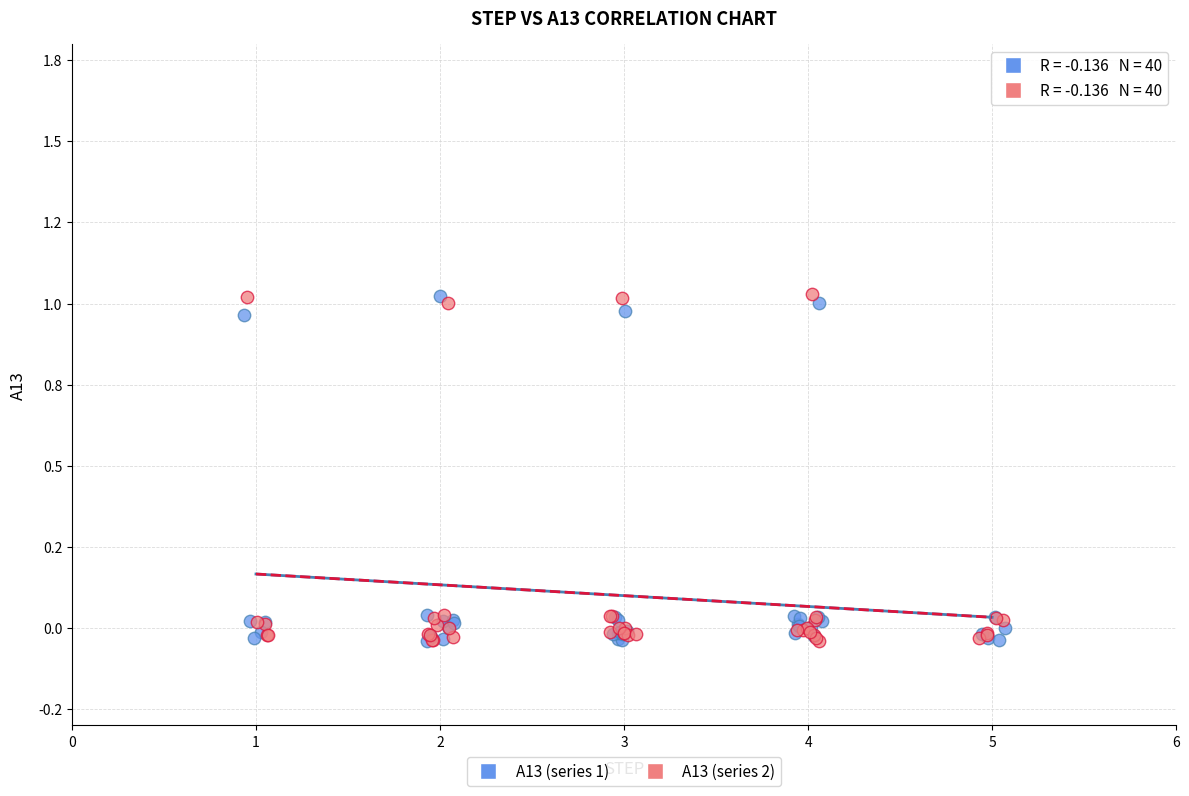

What are all the series names shown in the legend?

A13 (series 1), A13 (series 2)